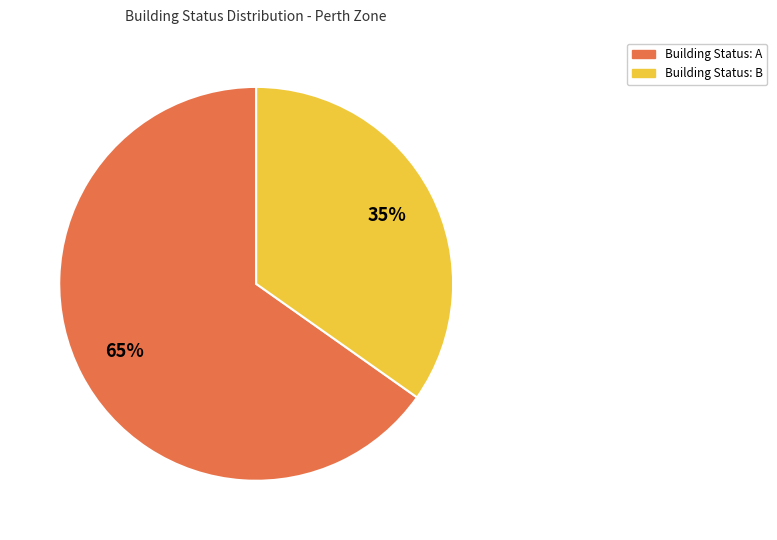

How many slices are in this pie chart?

2